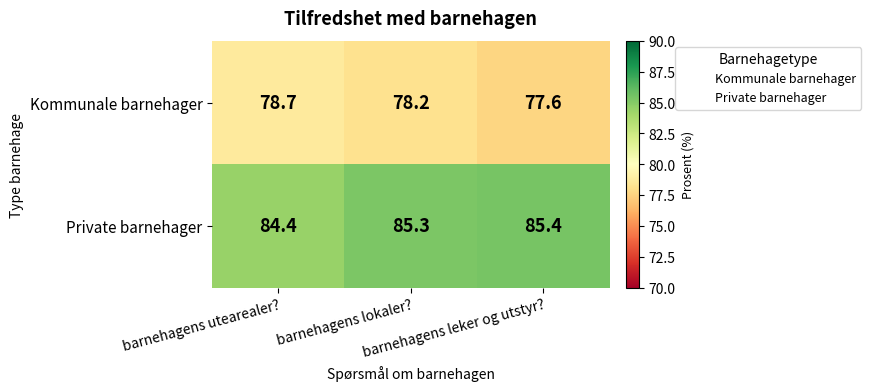

What is the highest value of the Kommunale barnehager series?

78.7